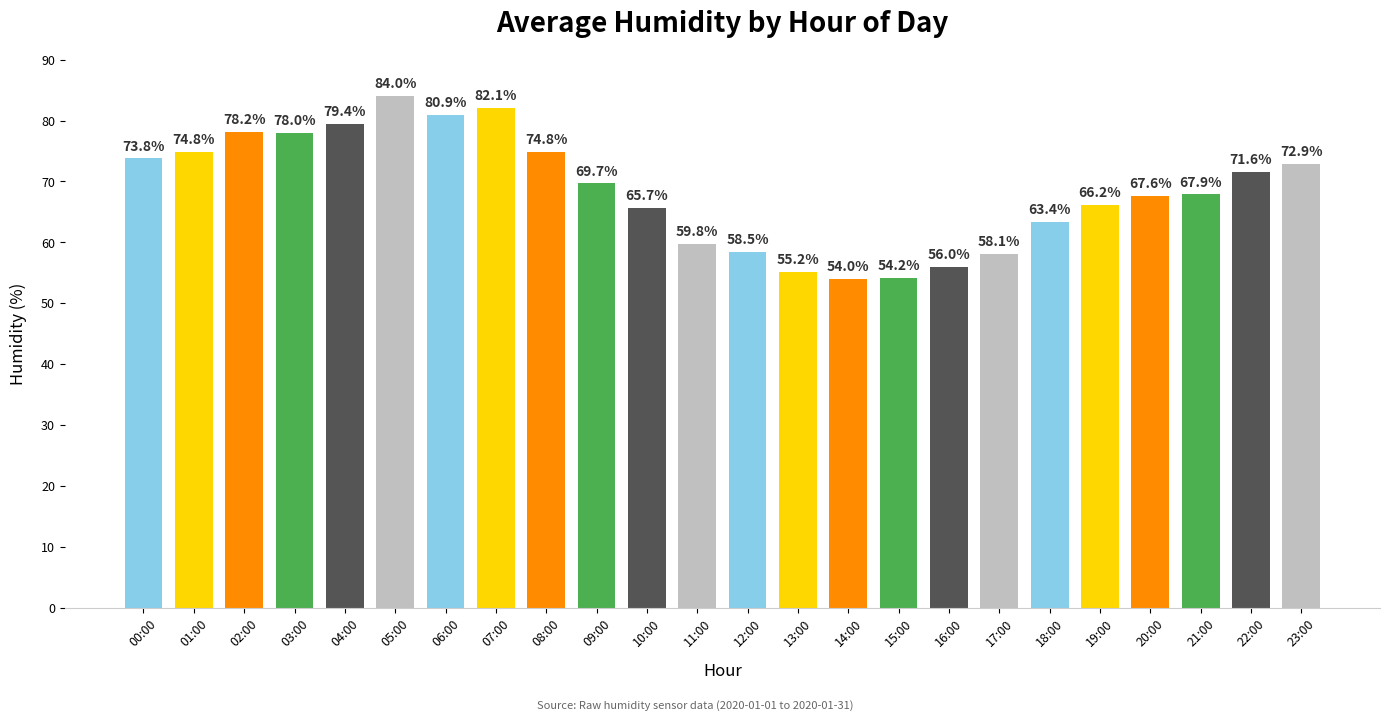

Are the bars grouped side by side (vs. stacked)?

No